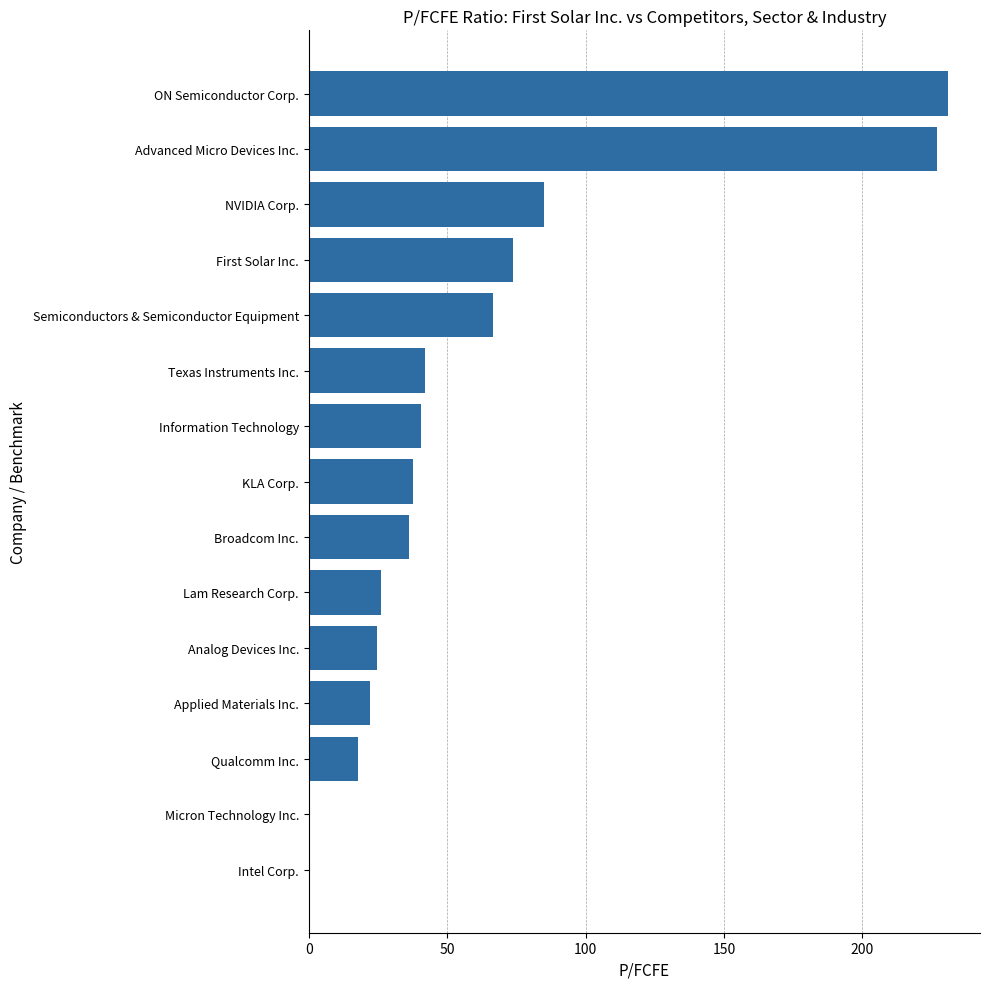

Approximately how many times larger is the value at Broadcom Inc. compared to First Solar Inc.?

0.5